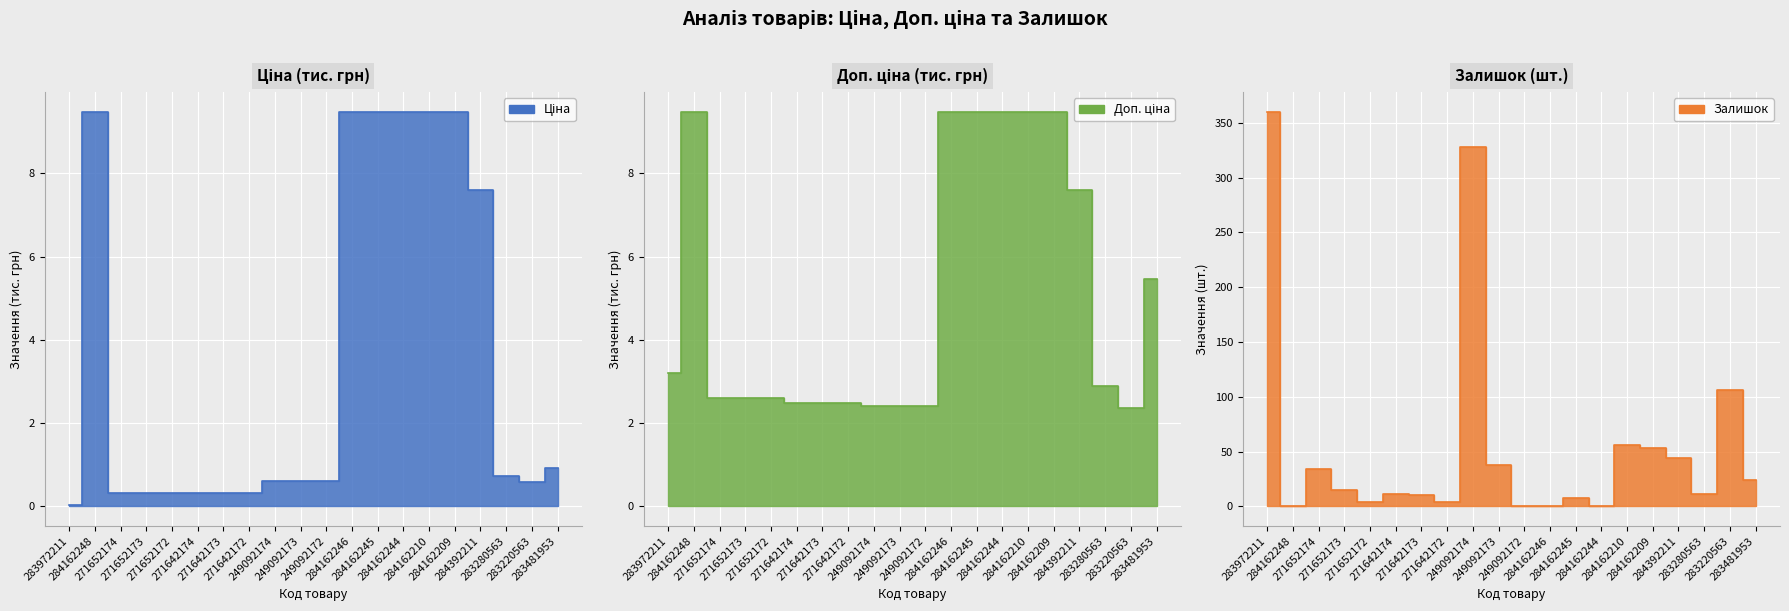

True or false: Ціна and Доп. ціна cross at least once.

False